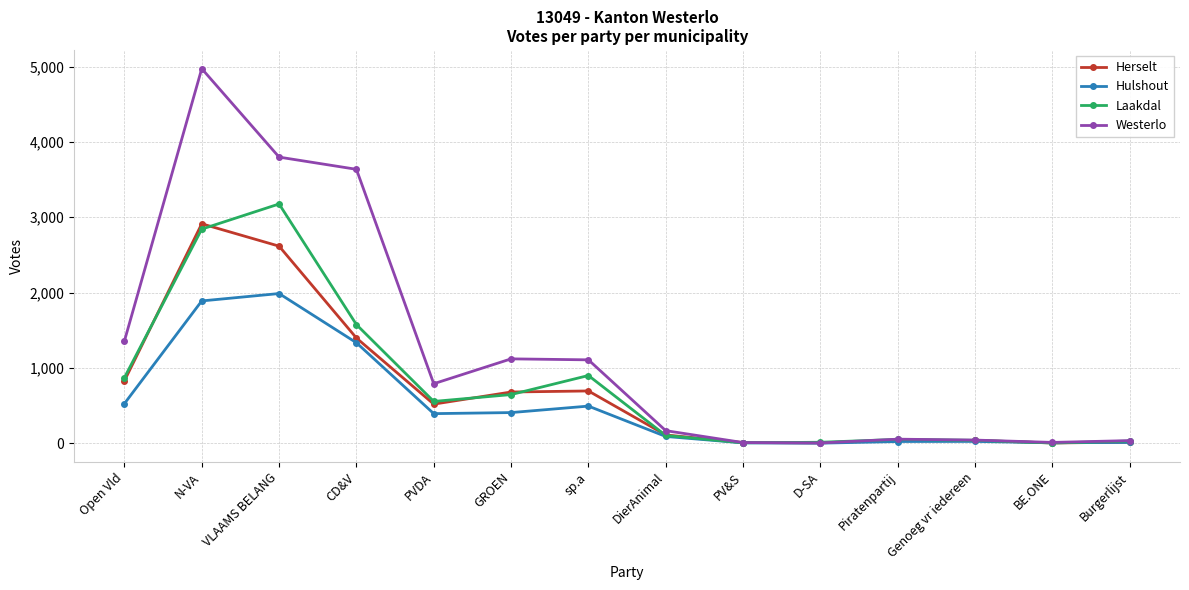

What are all the series names shown in the legend?

Herselt, Hulshout, Laakdal, Westerlo